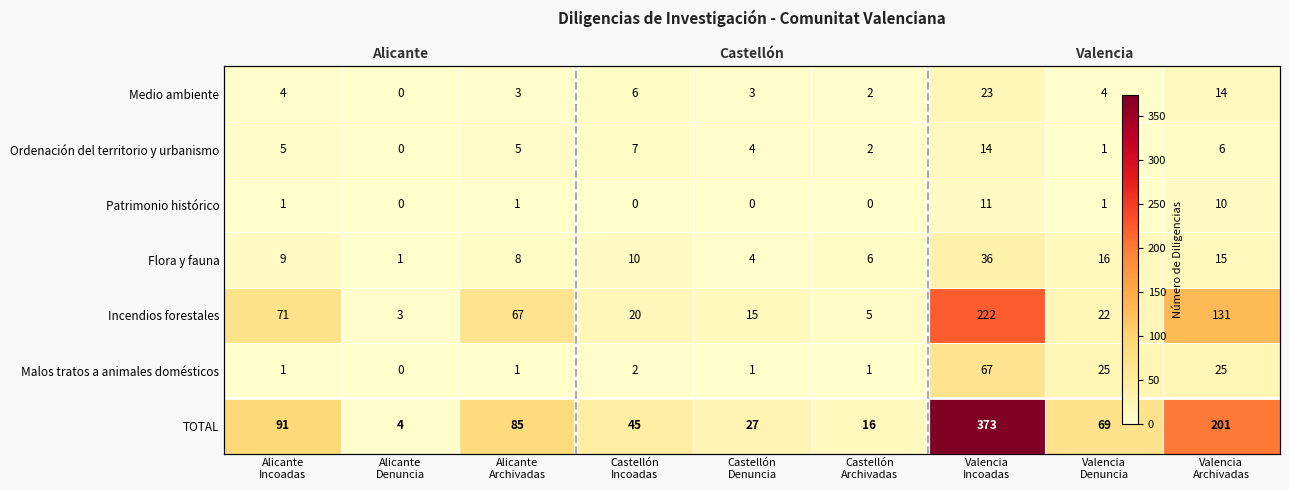

How many values in the Malos tratos a animales domésticos series are below 1?

1